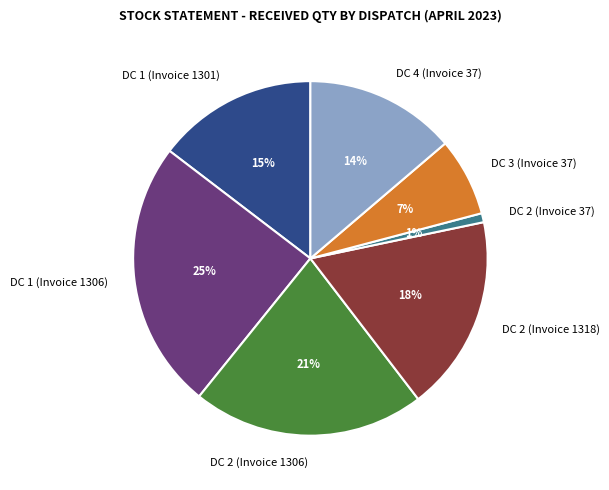

Is it true that DC 1 (Invoice 1301) is 15% of the pie?

True